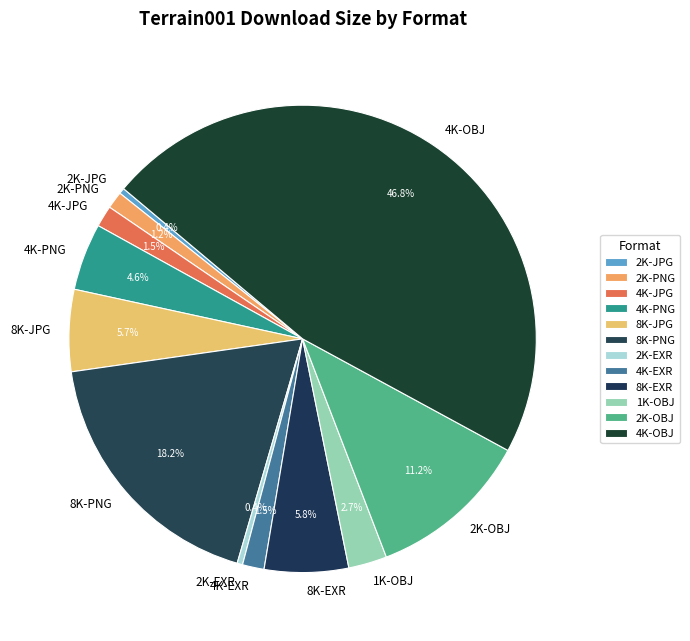

Is it true that 2K-JPG is 12% of the pie?

False